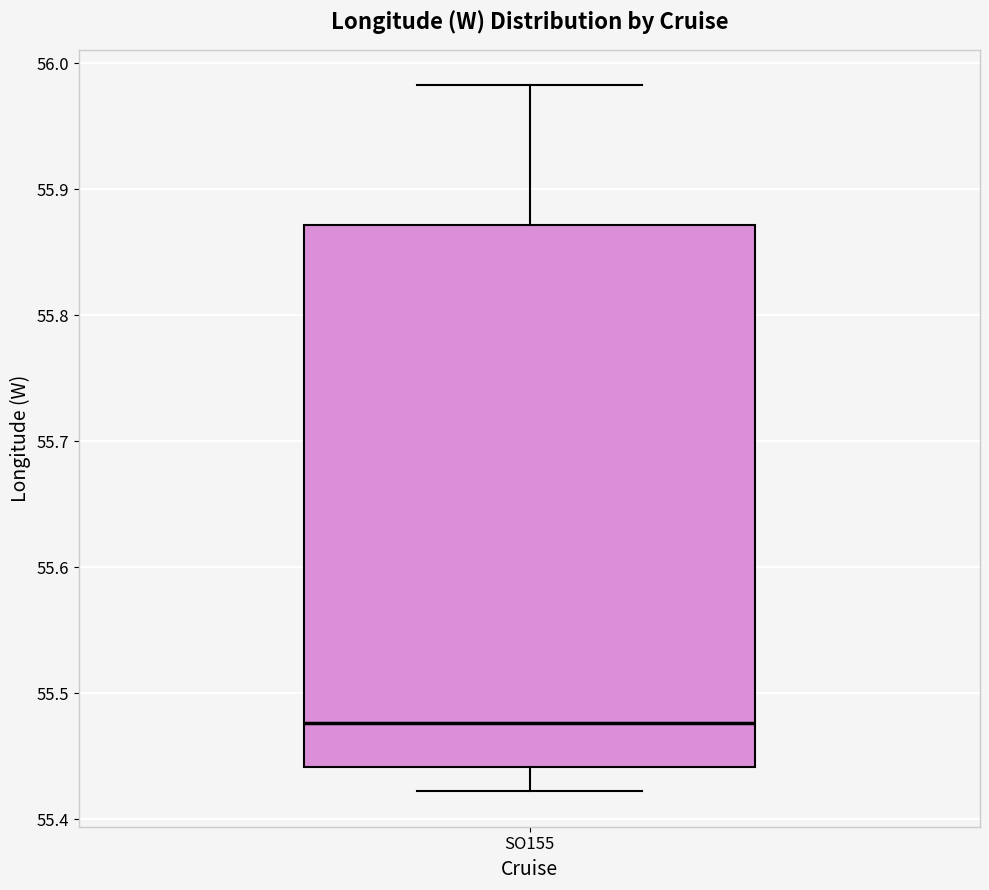

Read this box plot against the y-axis: the position of the median line, the range covered by the box, and the ends of both whiskers. The values are not printed on the chart, so give them approximately, as read against the axis.

median 55.48, box 55.44 to 55.87, whiskers 55.42 to 55.98